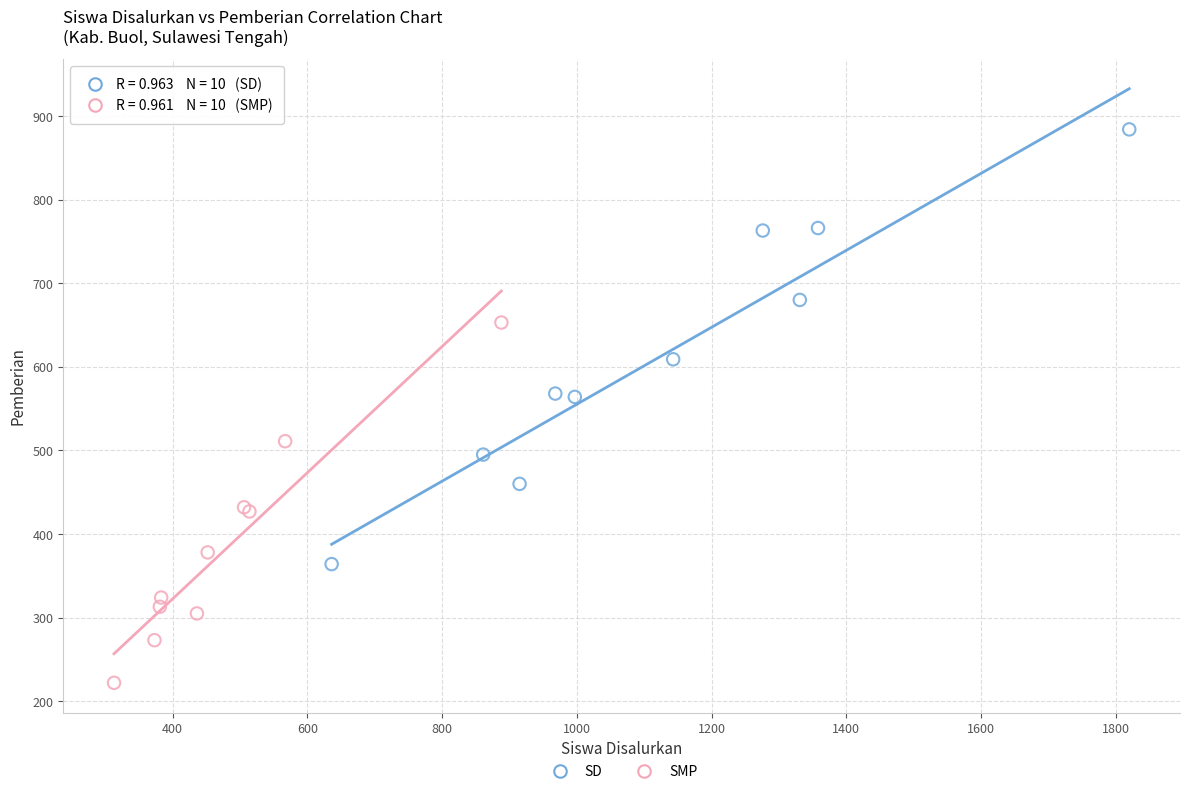

Which series has the widest spread of Y values?

SD